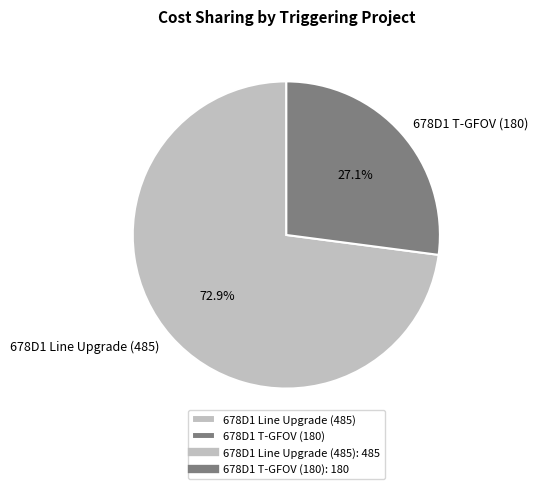

How many slices are in this pie chart?

2